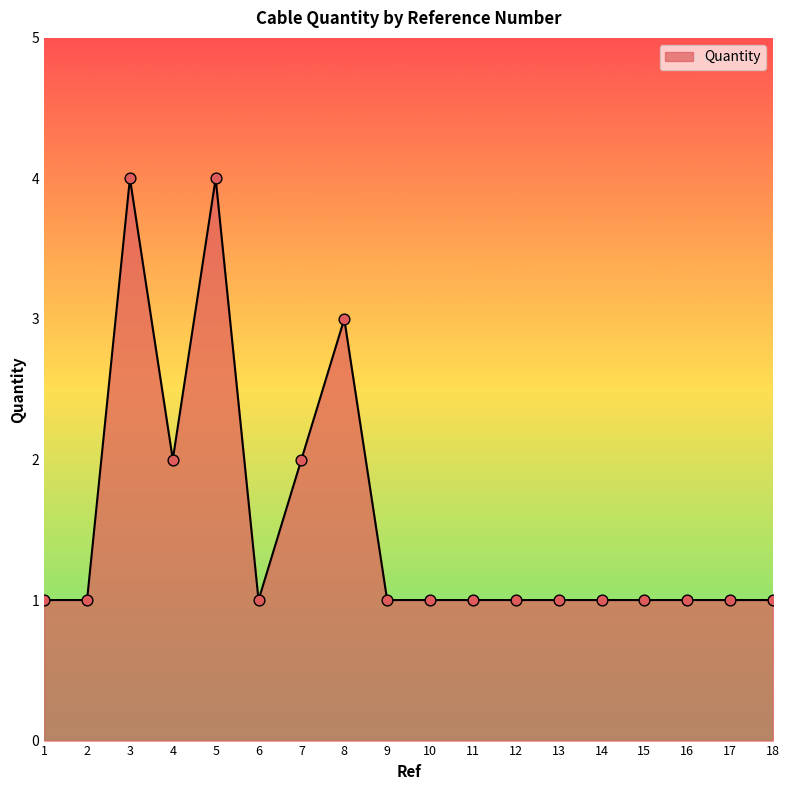

Approximately how many times larger is the value at 18 compared to 15?

1.0